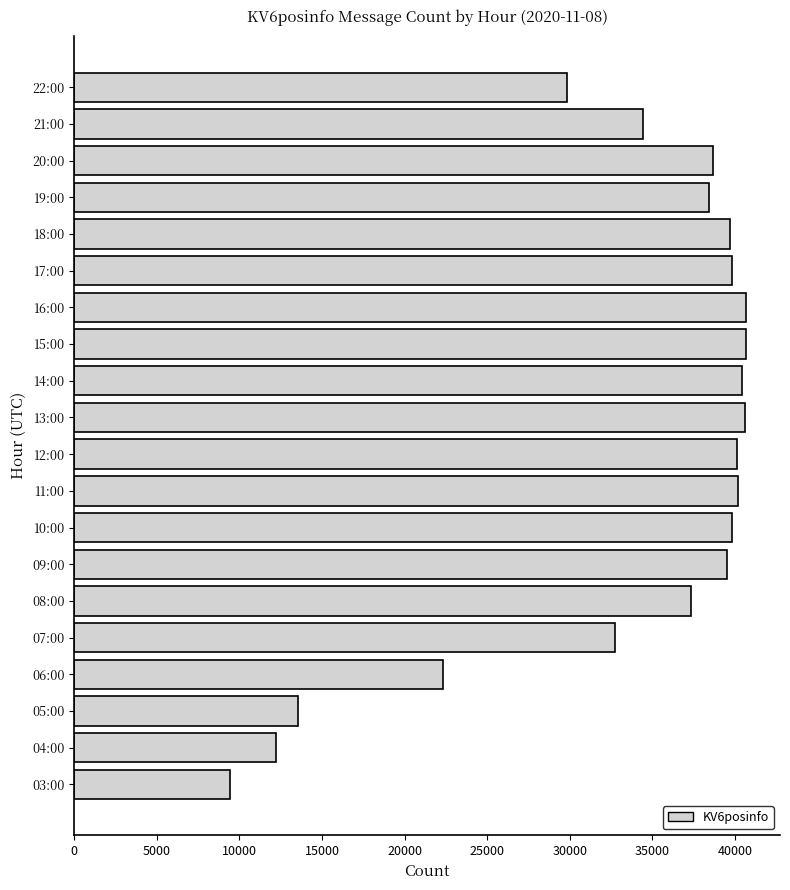

Which category has the lowest value across all series?

03:00